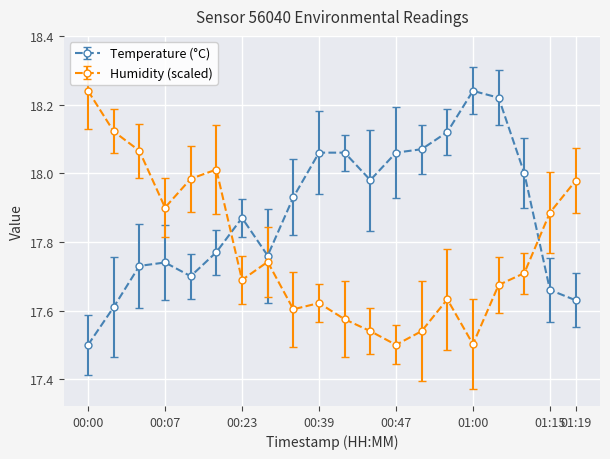

At how many categories does at least one series exceed 17?

20